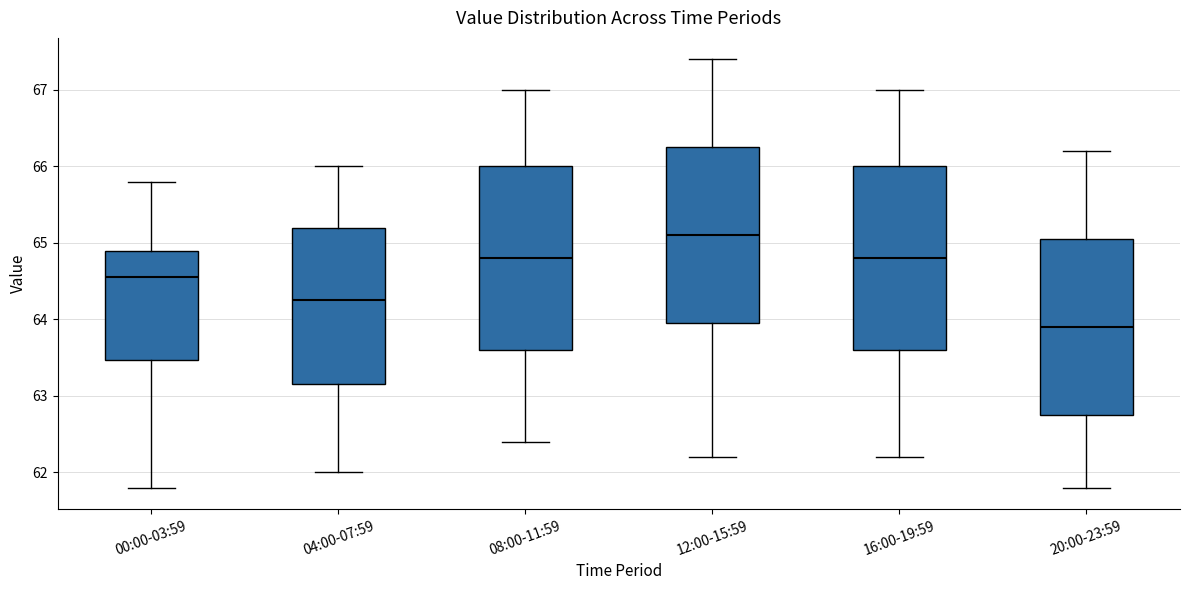

Which box has the highest median line?

12:00-15:59